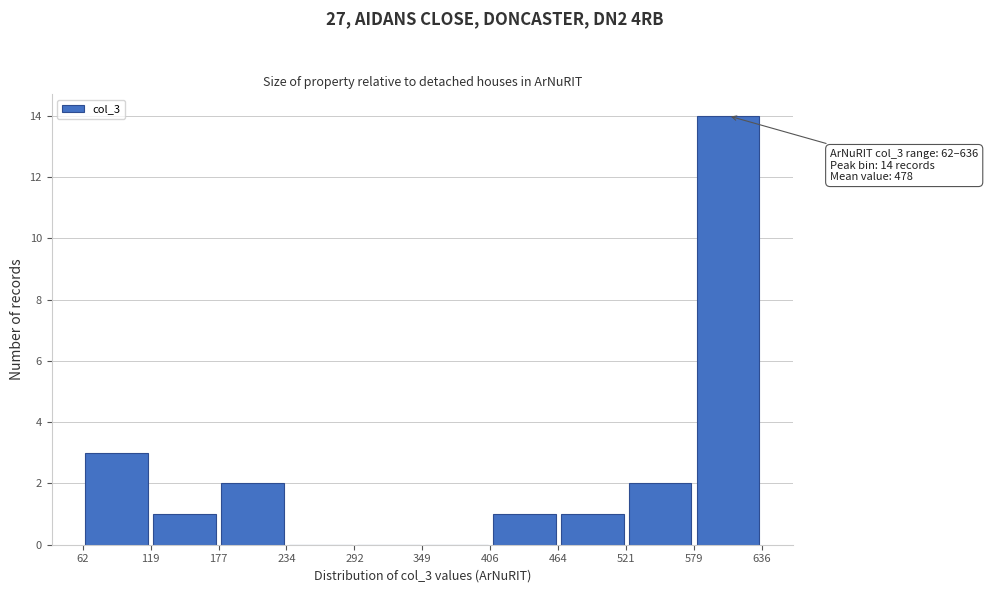

Over which range of the x-axis is the bar tallest?

579 to 636